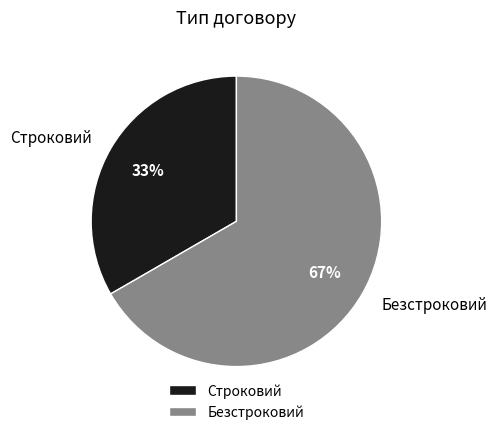

Which slice is the smallest?

Строковий